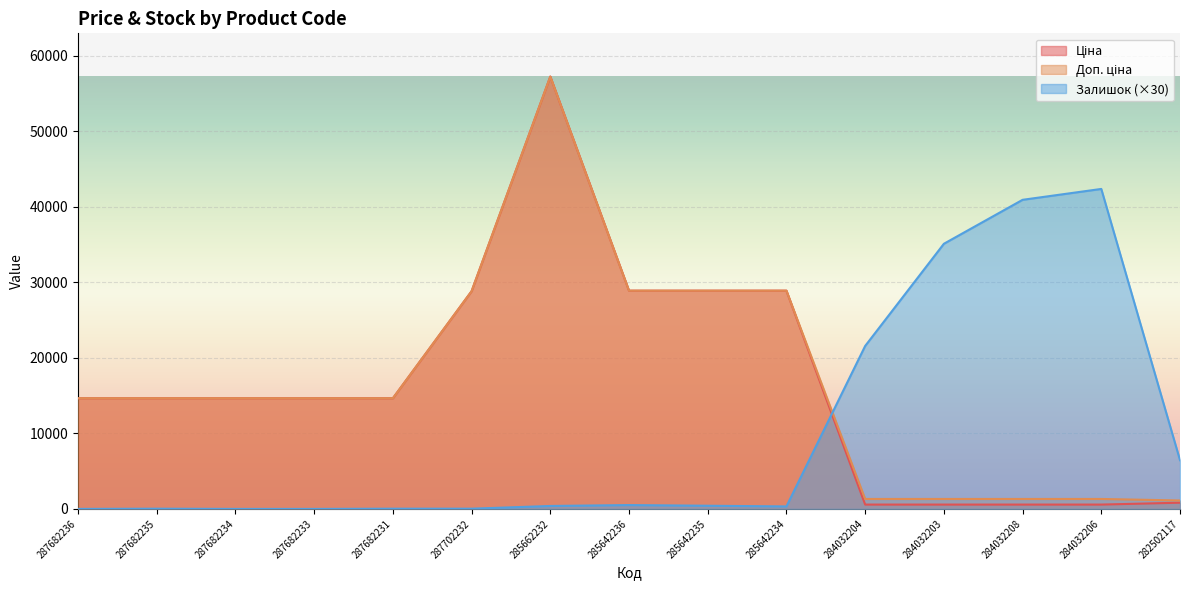

True or false: Залишок and Ціна intersect in this chart.

True